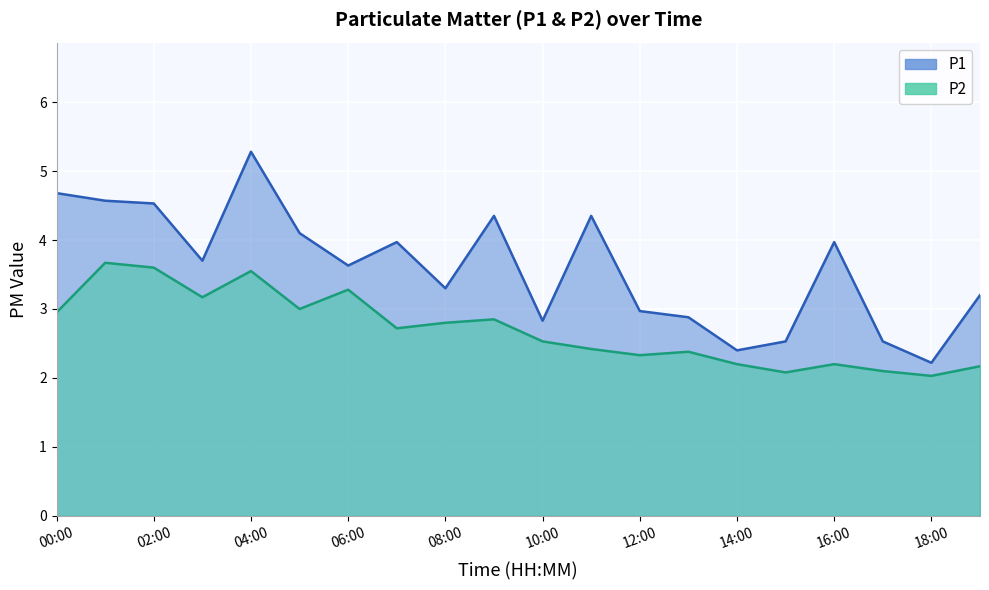

Rank the series at 00:00 from highest to lowest value.

P1, P2